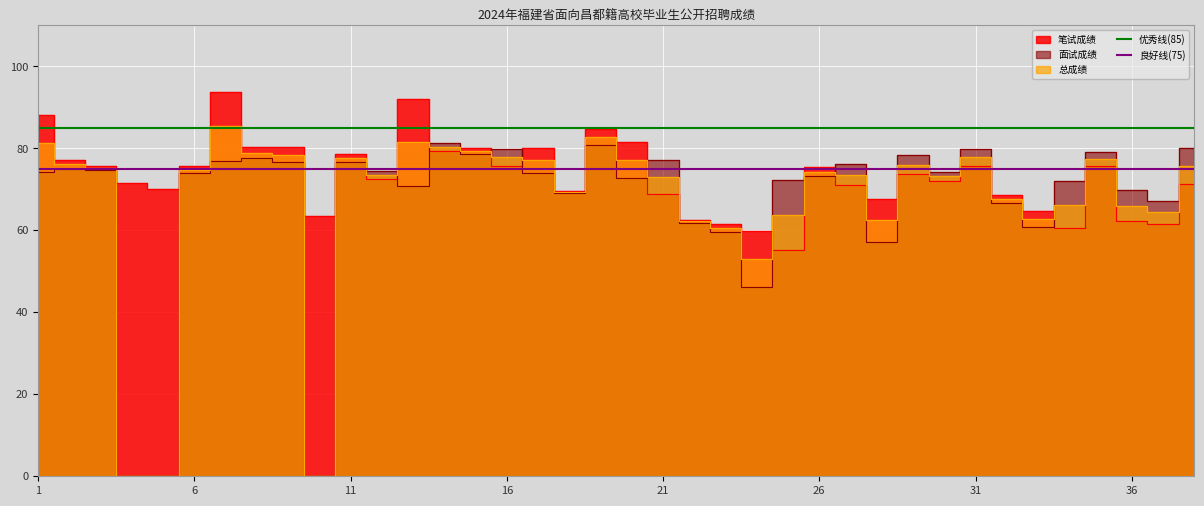

What is the sum of all 良好线(75) values?

150